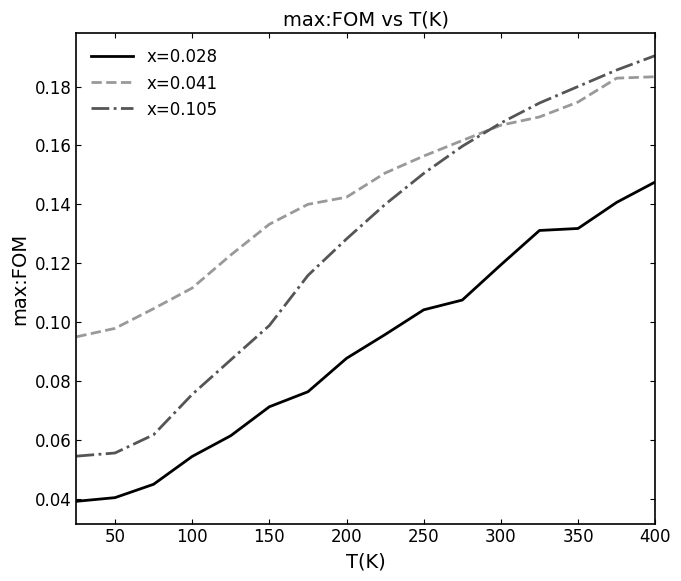

List the series in order of their peak value, highest first.

x=0.105, x=0.041, x=0.028